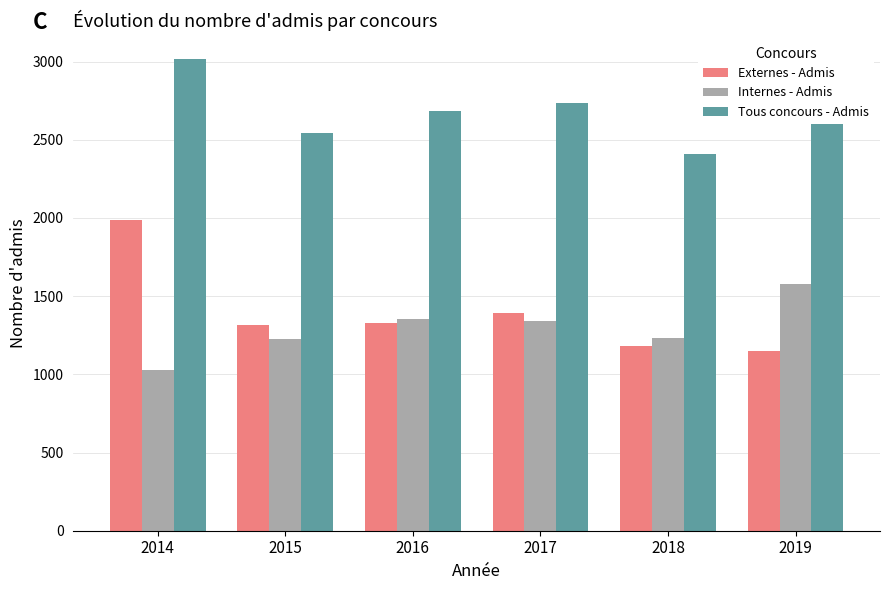

How many values in the Internes - Admis series are below 1339?

3